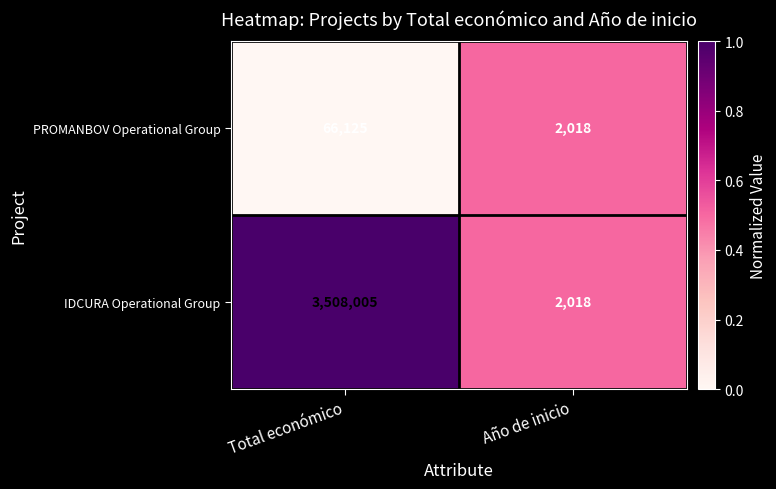

What is the sum of the IDCURA Operational Group values at Total económico and Año de inicio?

3510023